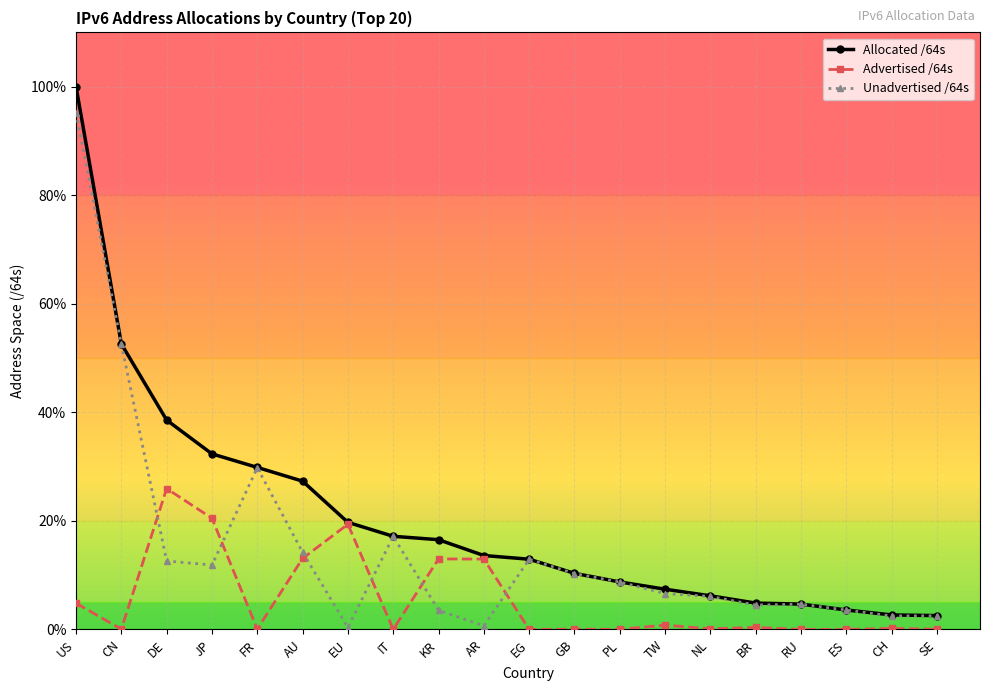

How many lines are shown in the chart?

3